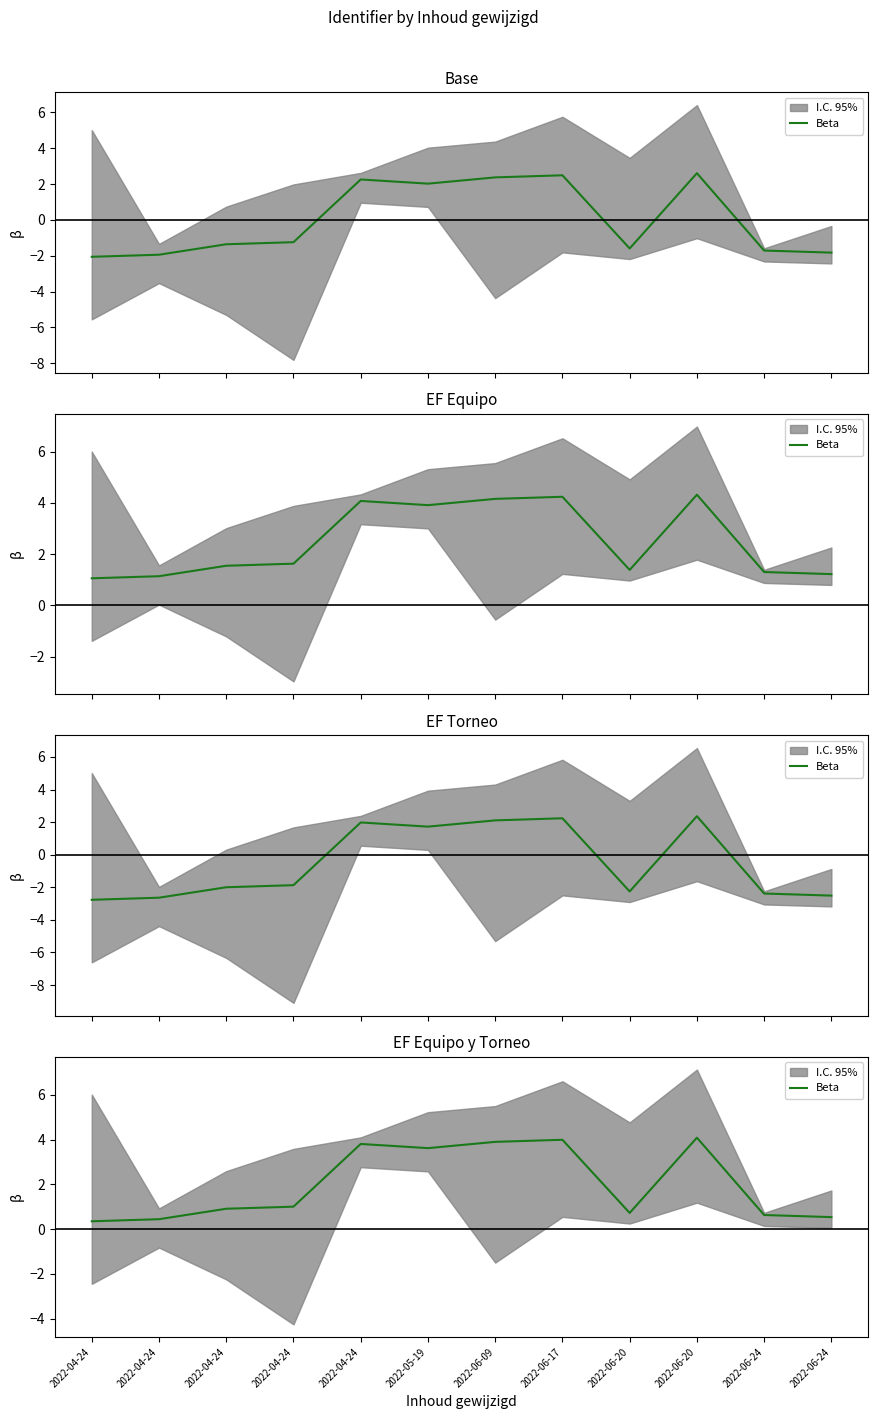

What is the difference between the second highest and second lowest values?

3.5